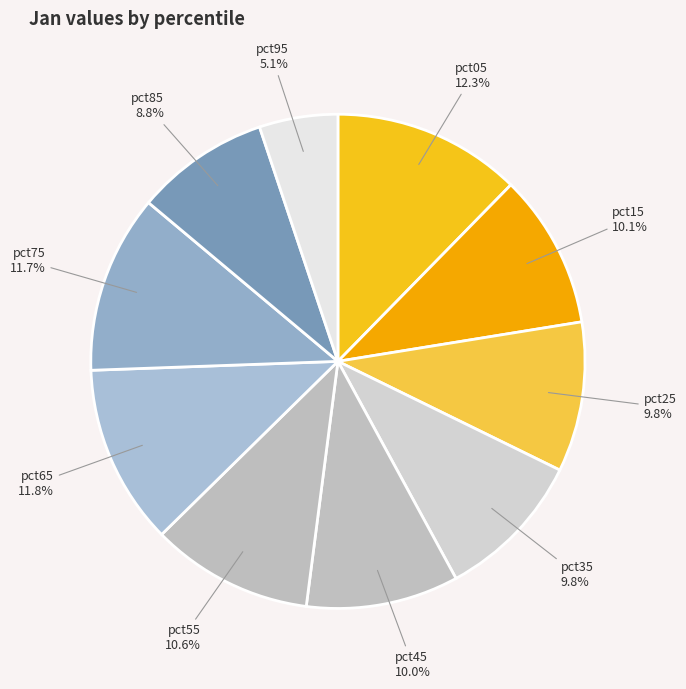

What percentage is the pct05 slice, to the nearest percent?

12%